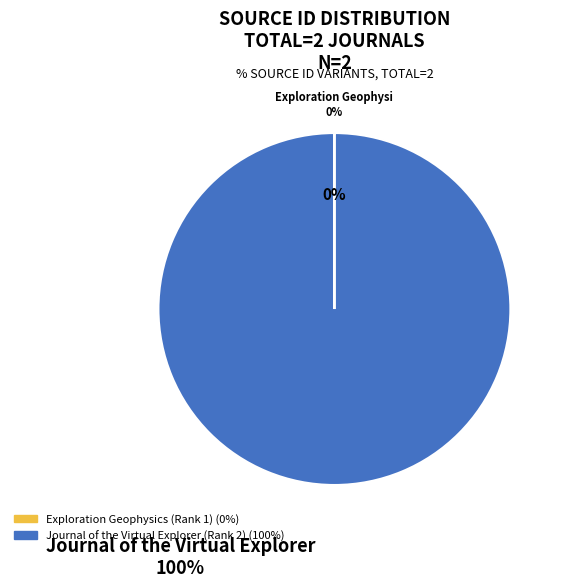

To the nearest percent, what is the difference between the largest and smallest slice percentages?

100%